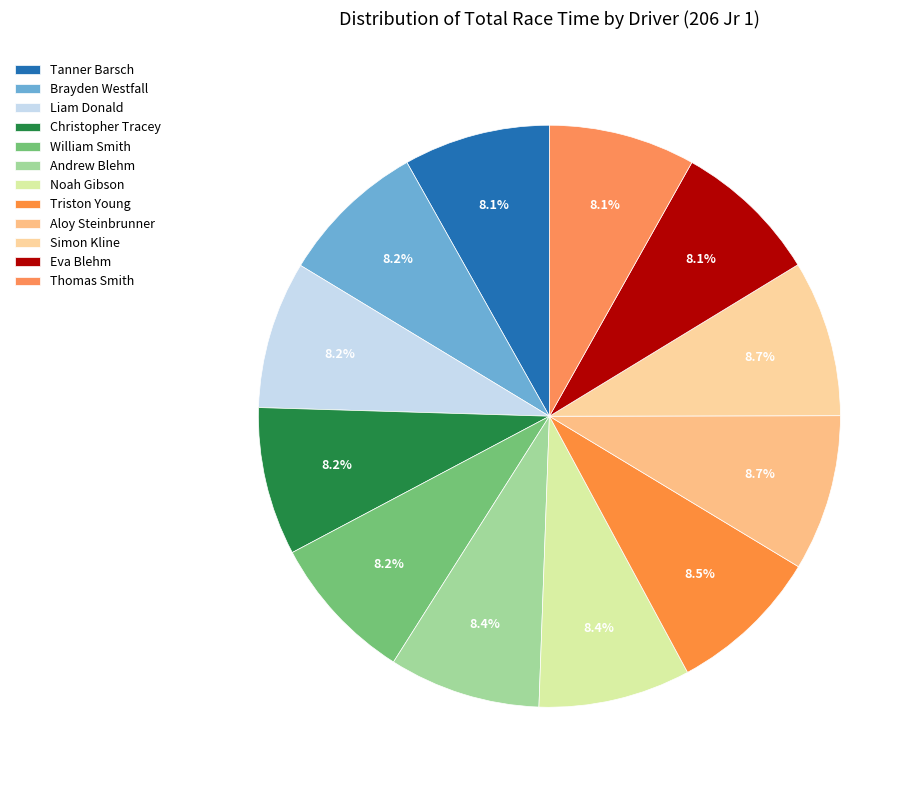

What is the change in value from Noah Gibson to Eva Blehm?

-12.7